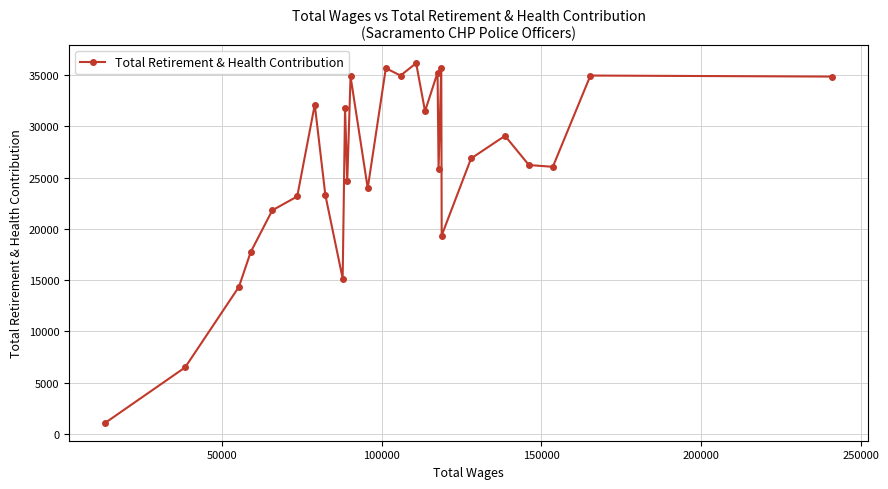

What is the sum of all values?

702986